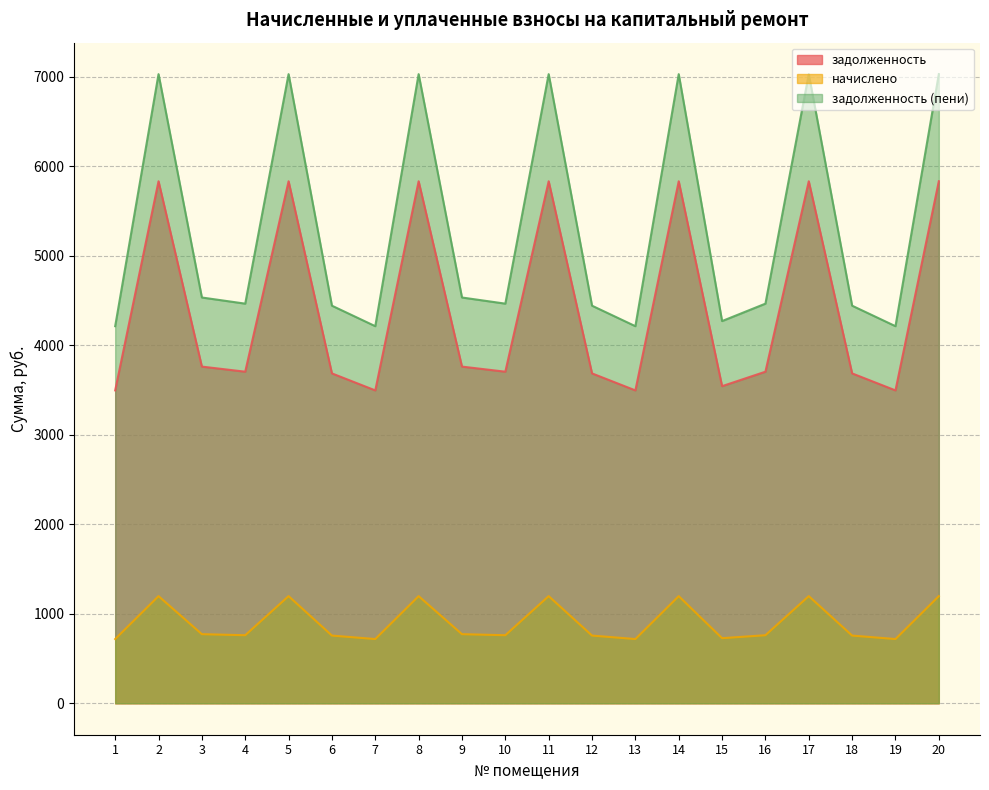

Which category has the lowest value in the задолженность (пени) series?

1